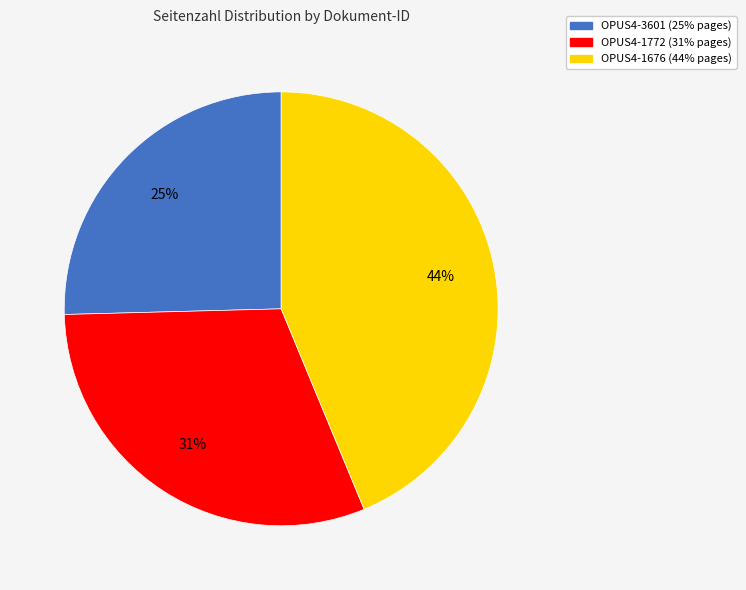

How many segments does this pie chart have?

3